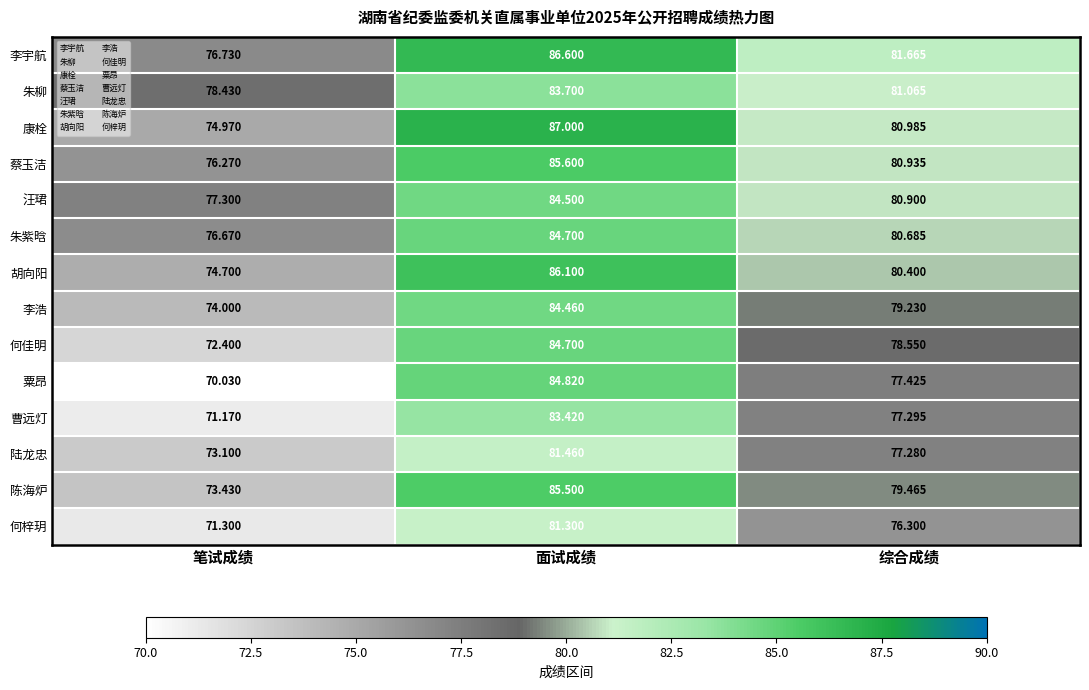

How many categories are shown in the chart?

3